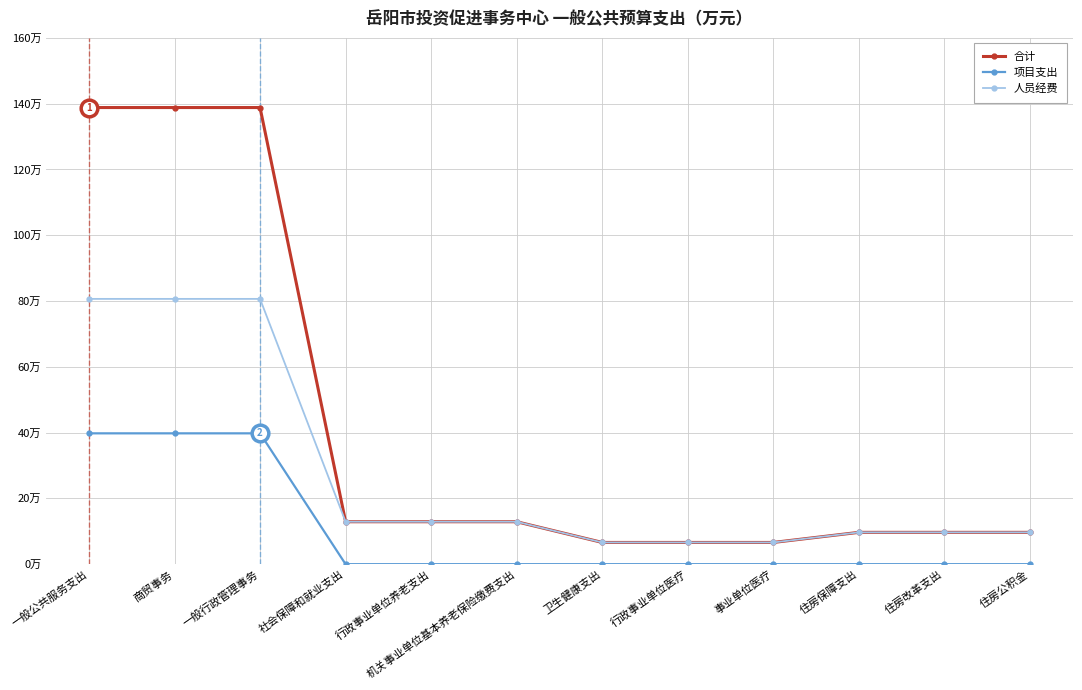

What is the average value of the 合计 series?

42.0